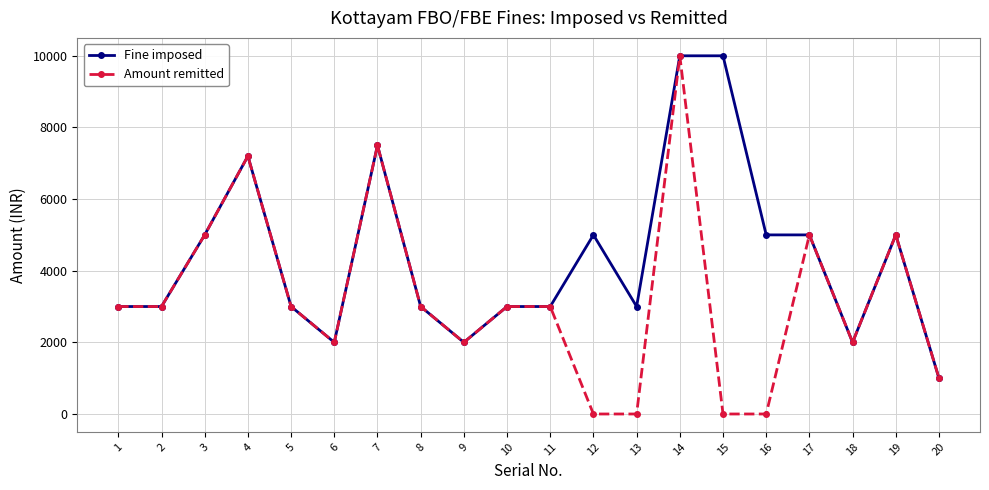

Where is the first local maximum for Amount remitted?

4